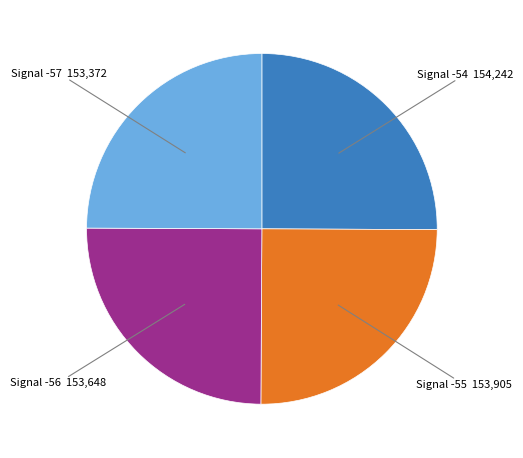

Is there any slice that represents more than half of the pie?

No